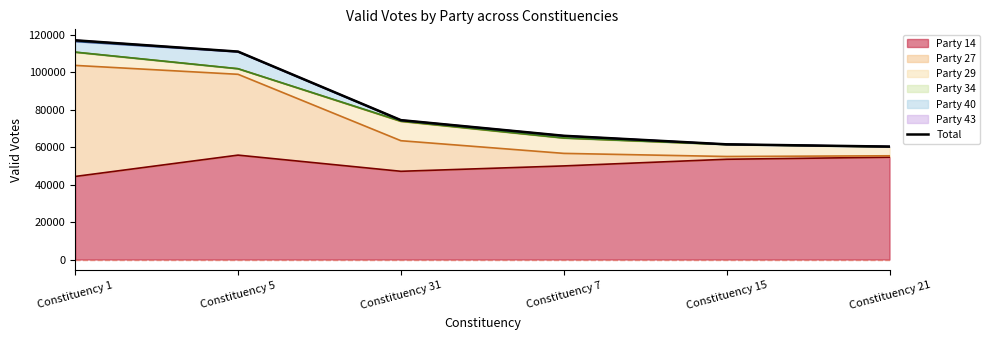

Between Constituency 5 and Constituency 15, which is larger?

Constituency 5